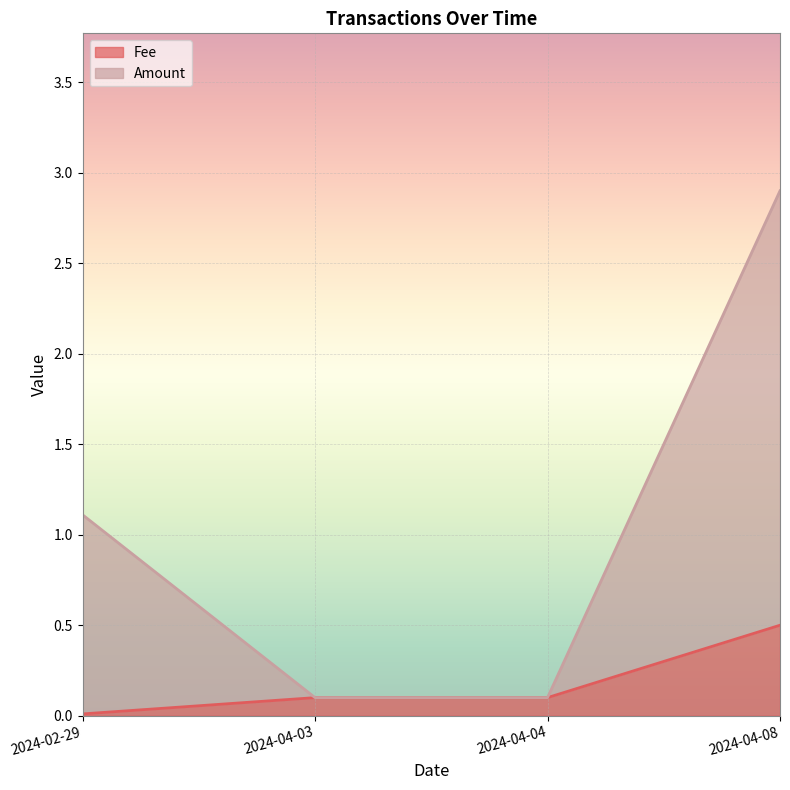

True or false: Fee has a value of 0.1 at 2024-04-04.

True